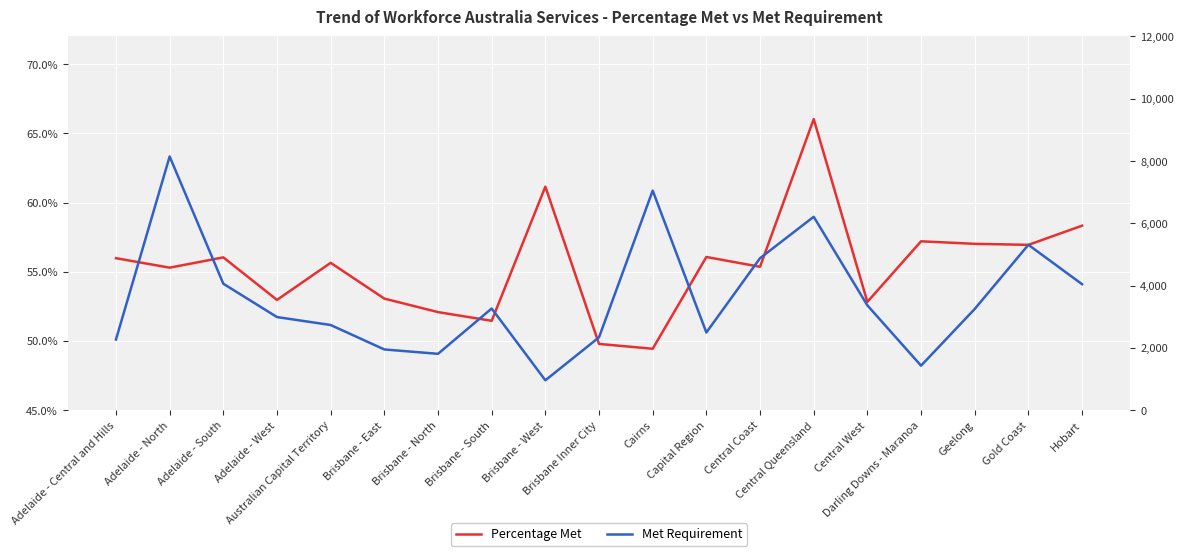

How many series are shown in this chart?

2